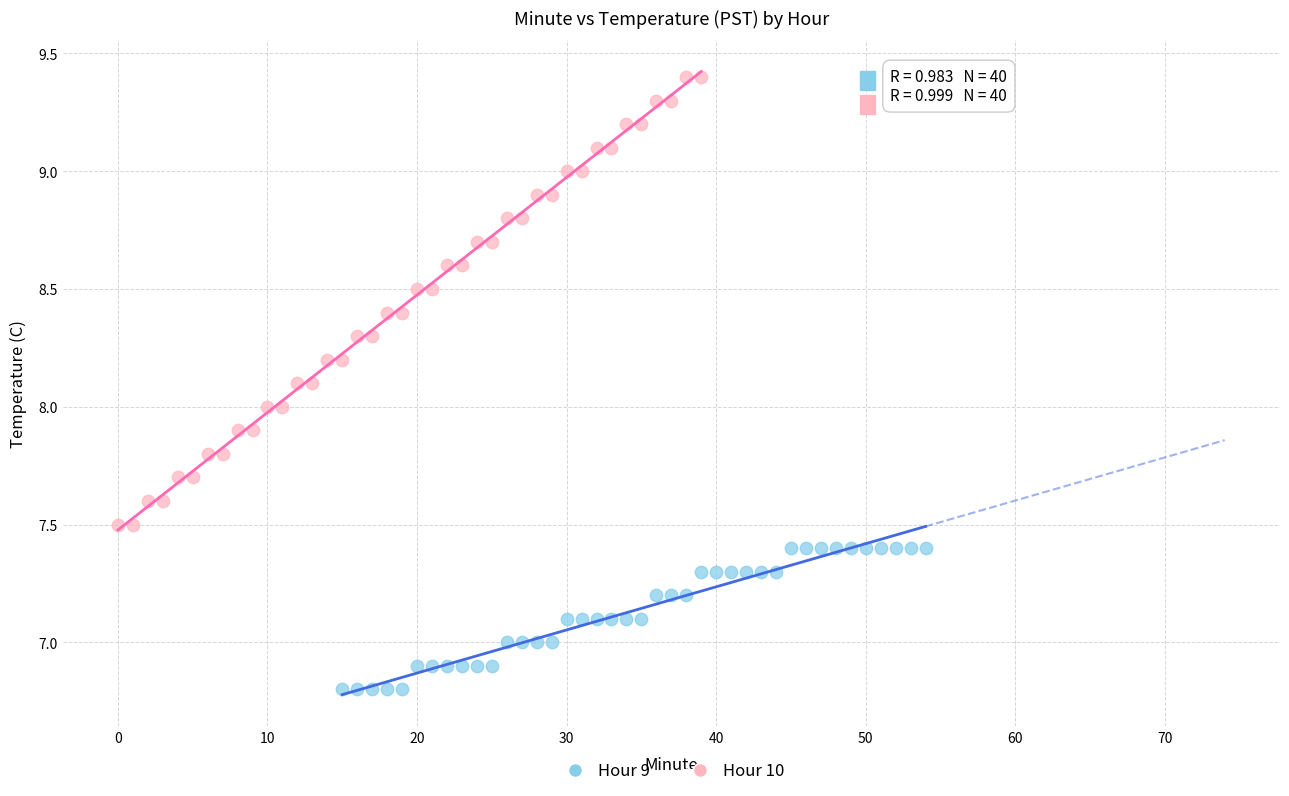

Which series has the largest Y range (max minus min)?

Hour 10